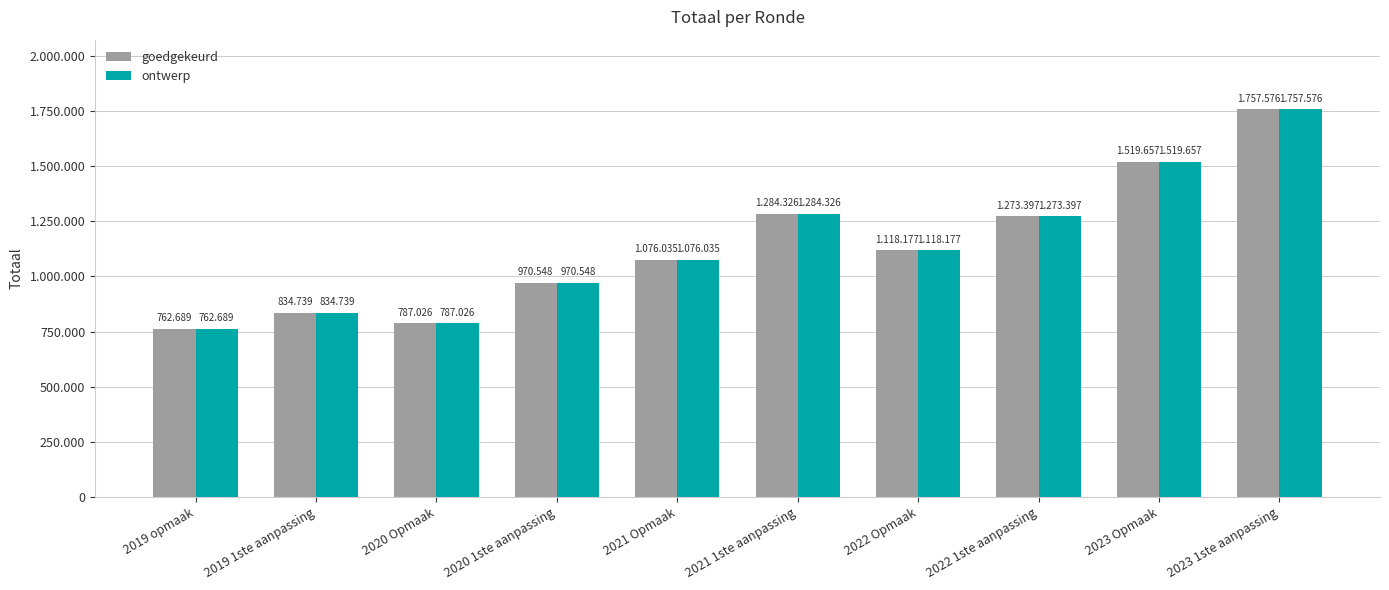

Are the bars horizontal?

No